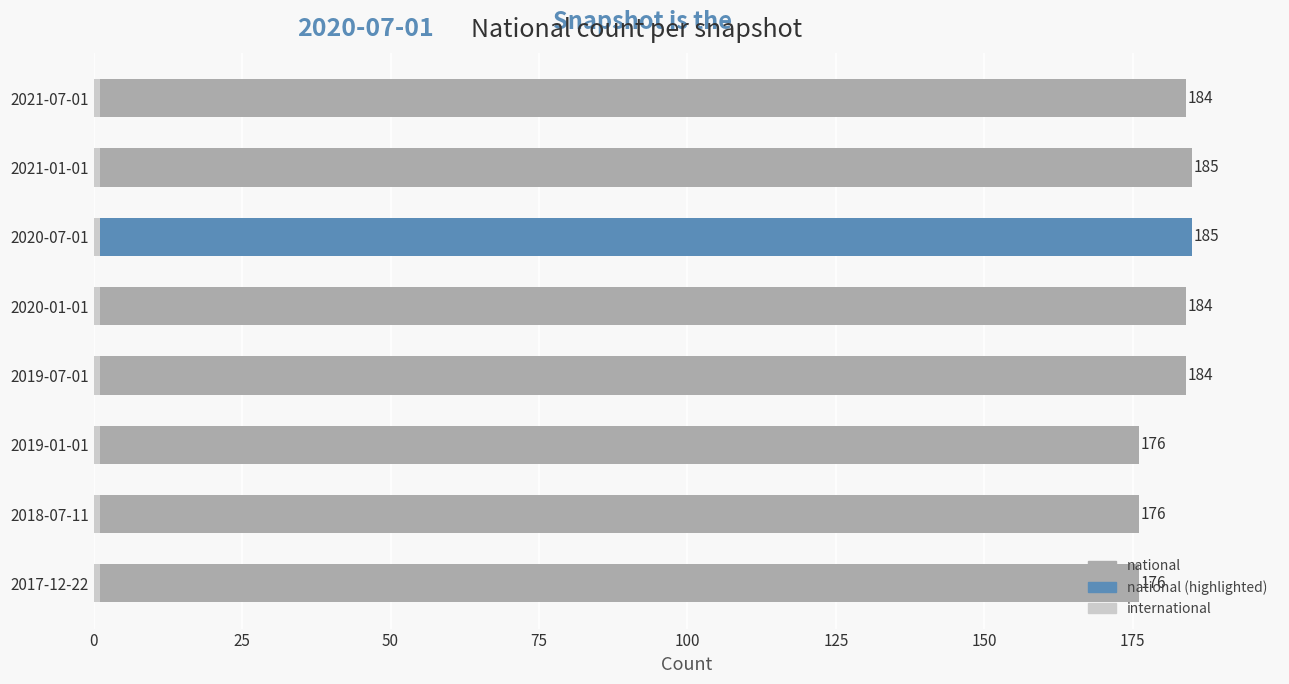

Reading left to right, transcribe all the data shown in this chart.

national: 176.0	176.0	176.0	184.0	184.0	185.0	185.0	184.0
international: 0.6	0.6	0.6	0.6	0.6	0.6	0.6	0.6